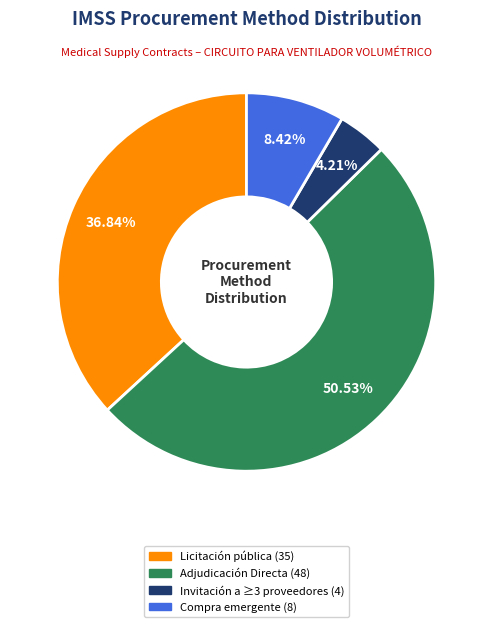

Is there a majority slice in this chart?

Yes